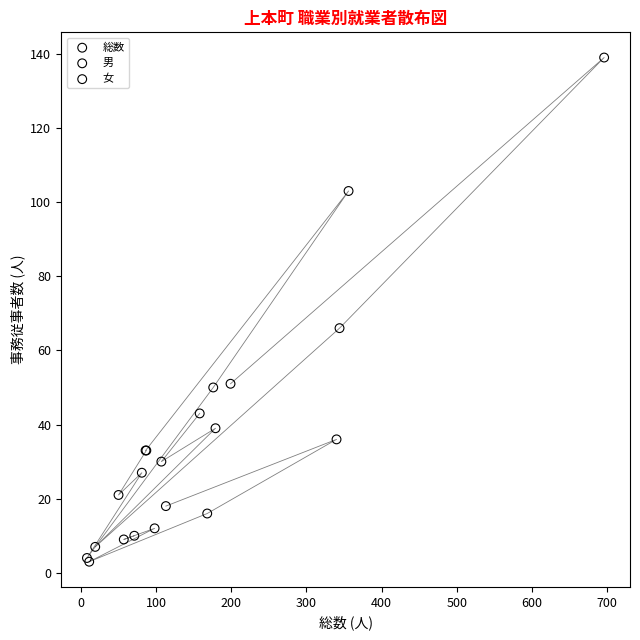

Which series reaches the maximum Y coordinate?

総数